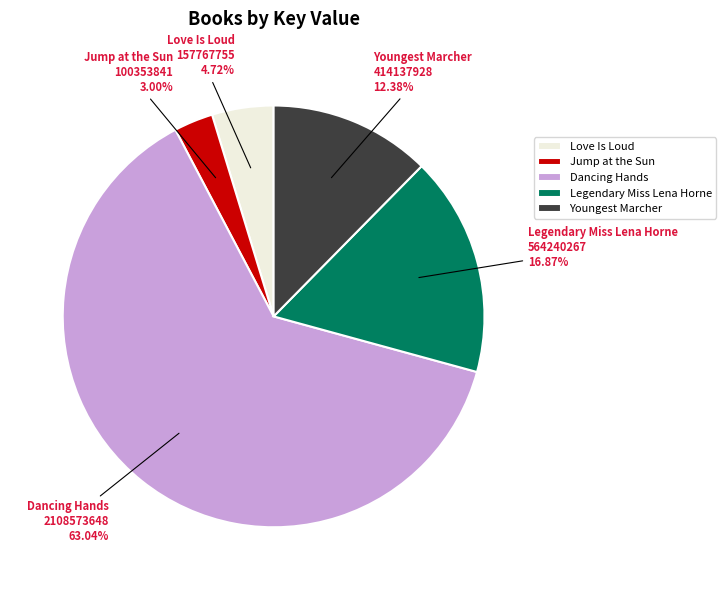

Which slice represents more than half of the pie?

Dancing Hands